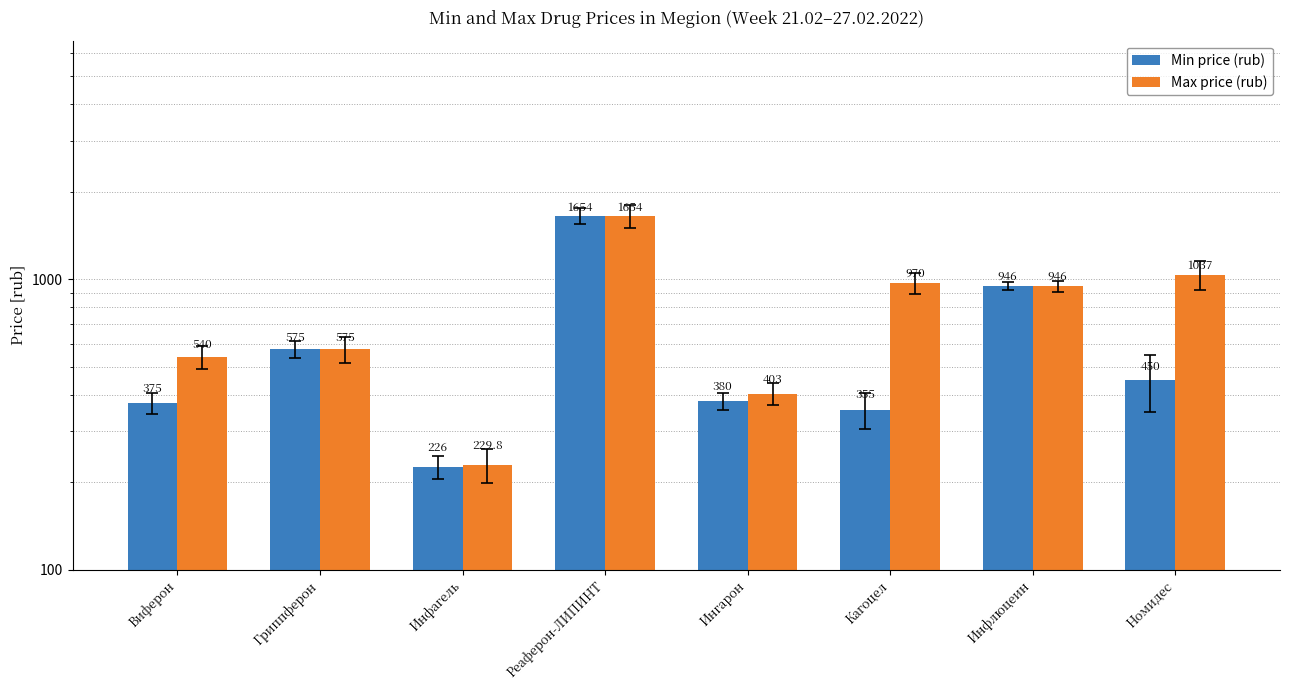

Which series has the largest total across all categories?

Max price (rub)